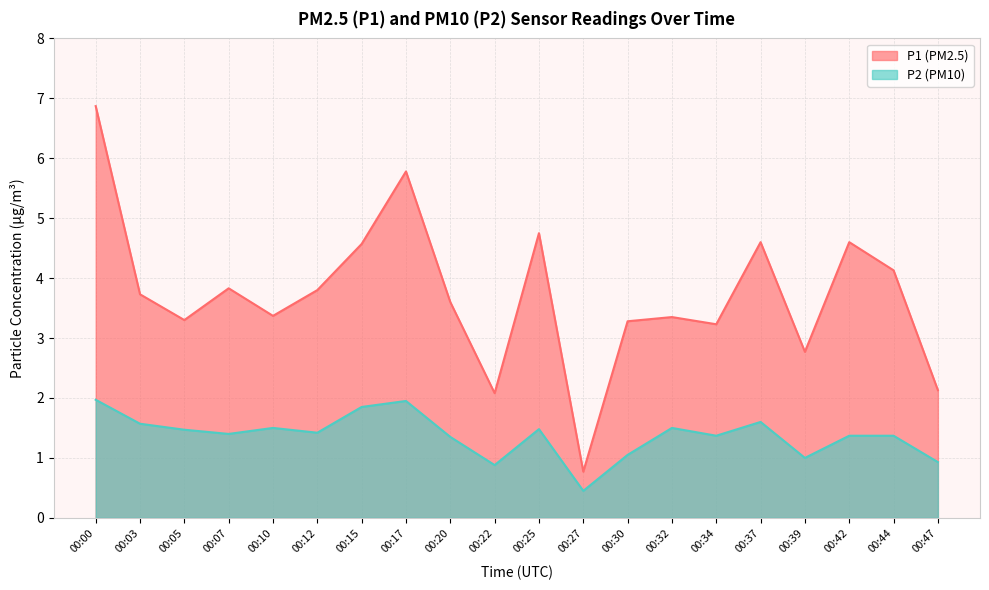

Between 00:34 and 00:22, which is larger?

00:34